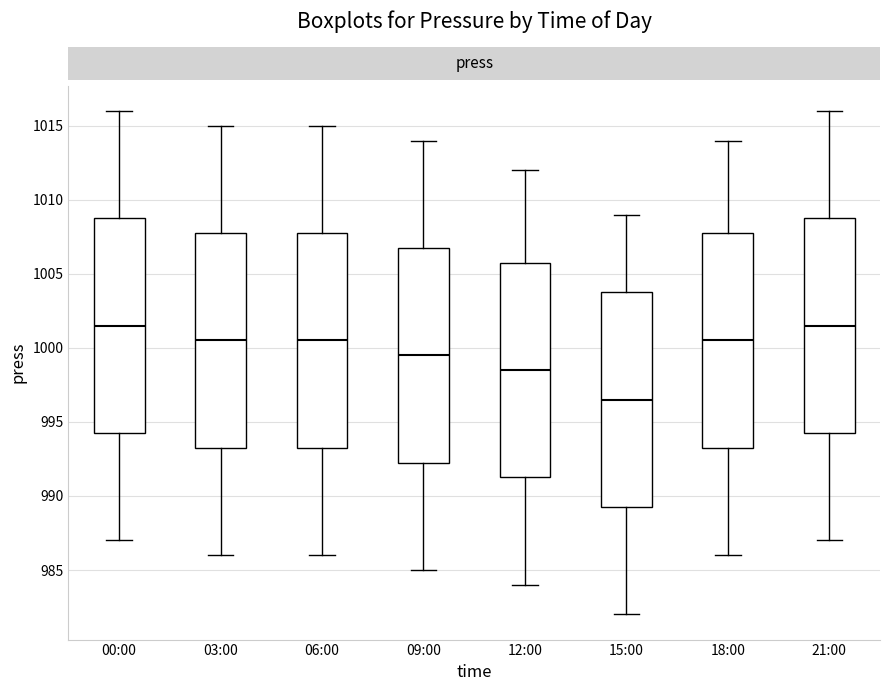

Reading left to right, transcribe this box plot: for each box, give where its median line is, the range the box spans, and where its two whiskers end, as read against the y-axis. The values are not printed on the chart, so give them approximately, as read against the axis.

00:00: median 1001.5, box 994.5 to 1009.0, whiskers 987.0 to 1016.0
03:00: median 1000.5, box 993.5 to 1008.0, whiskers 986.0 to 1015.0
06:00: median 1000.5, box 993.5 to 1008.0, whiskers 986.0 to 1015.0
09:00: median 999.5, box 992.5 to 1007.0, whiskers 985.0 to 1014.0
12:00: median 998.5, box 991.5 to 1006.0, whiskers 984.0 to 1012.0
15:00: median 996.5, box 989.5 to 1004.0, whiskers 982.0 to 1009.0
18:00: median 1000.5, box 993.5 to 1008.0, whiskers 986.0 to 1014.0
21:00: median 1001.5, box 994.5 to 1009.0, whiskers 987.0 to 1016.0